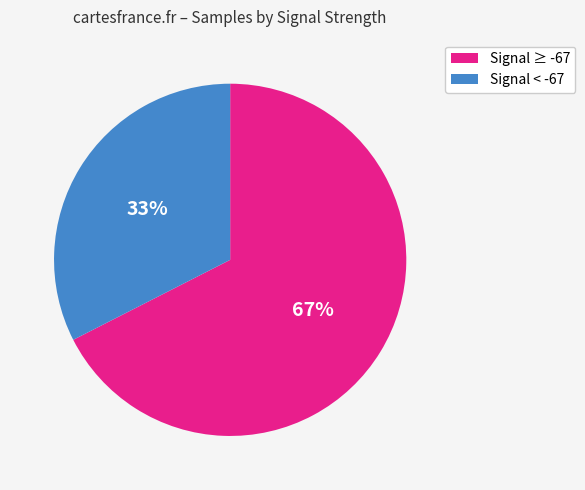

Does any single category account for the majority?

Yes